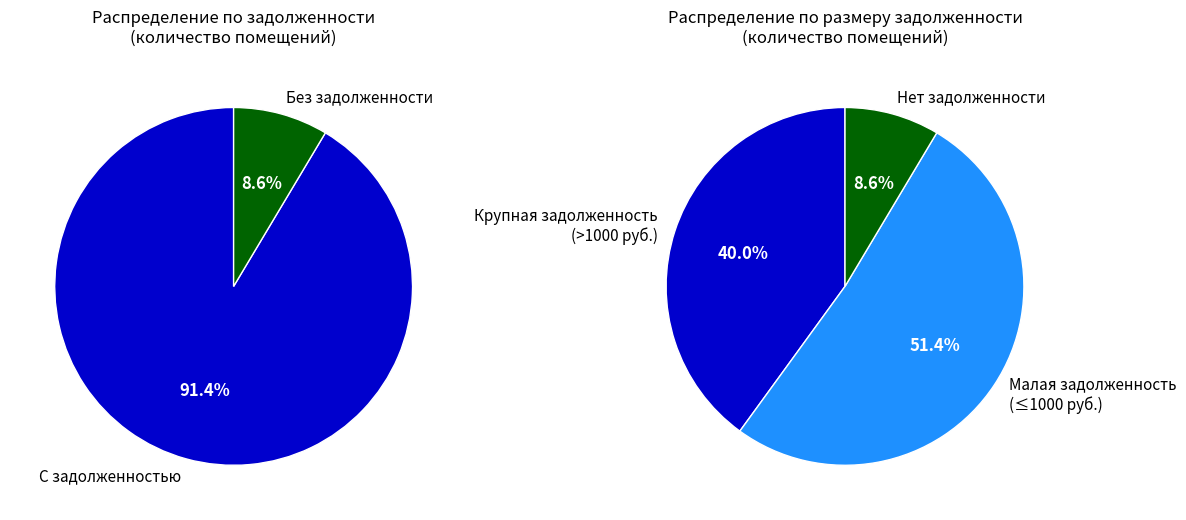

Which has a higher value, 30 or 2?

30